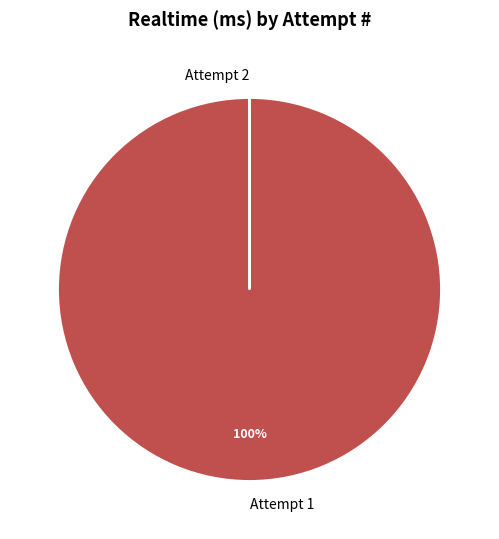

Which category has the biggest portion of the pie?

Attempt 1